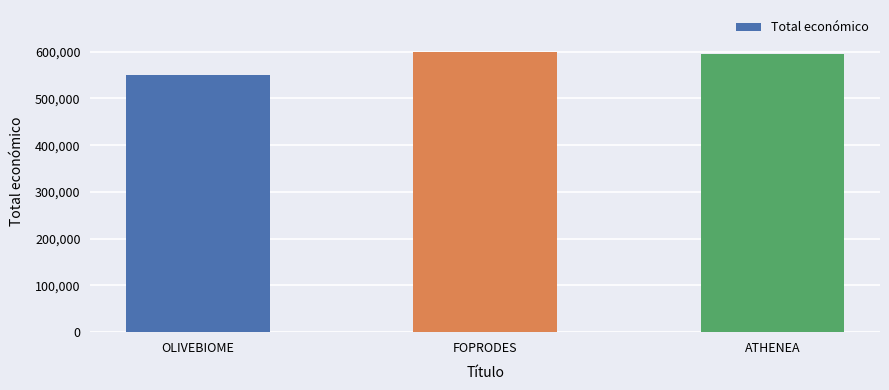

What is the change in value from FOPRODES to ATHENEA?

-3775